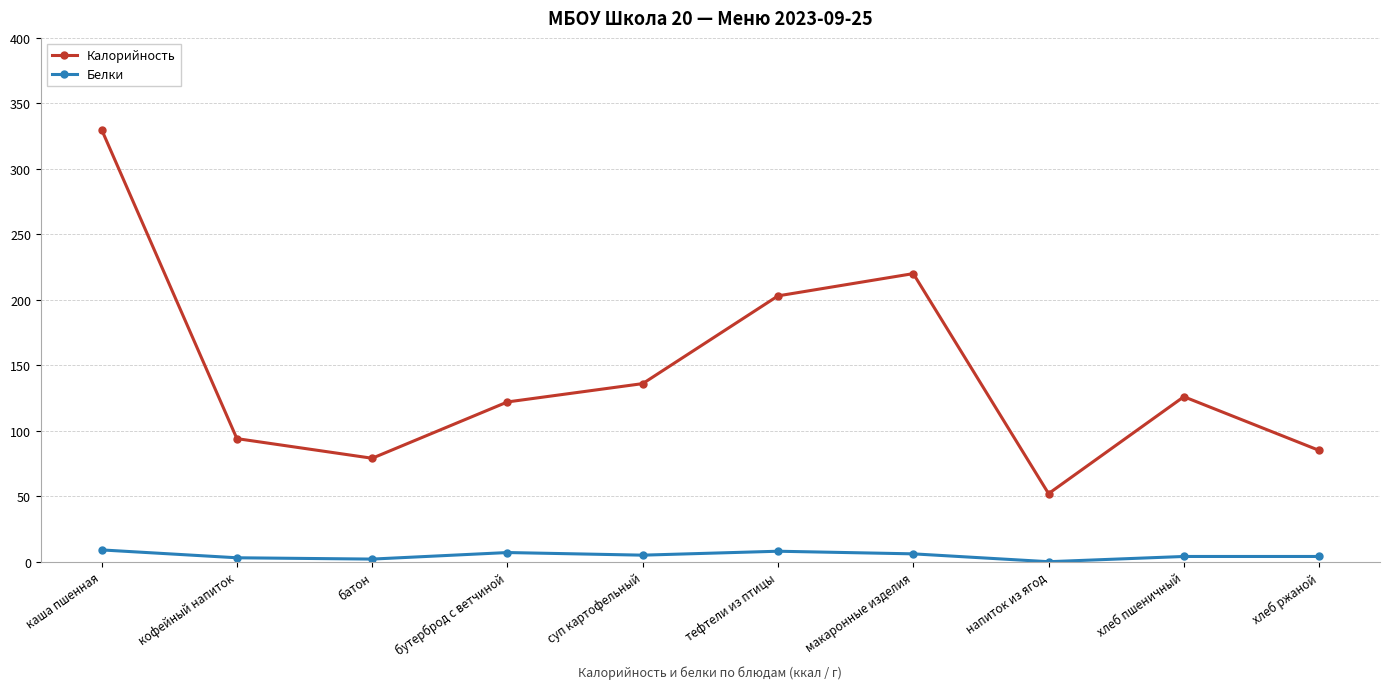

What is the value of the Калорийность point at the 9th from the left?

126